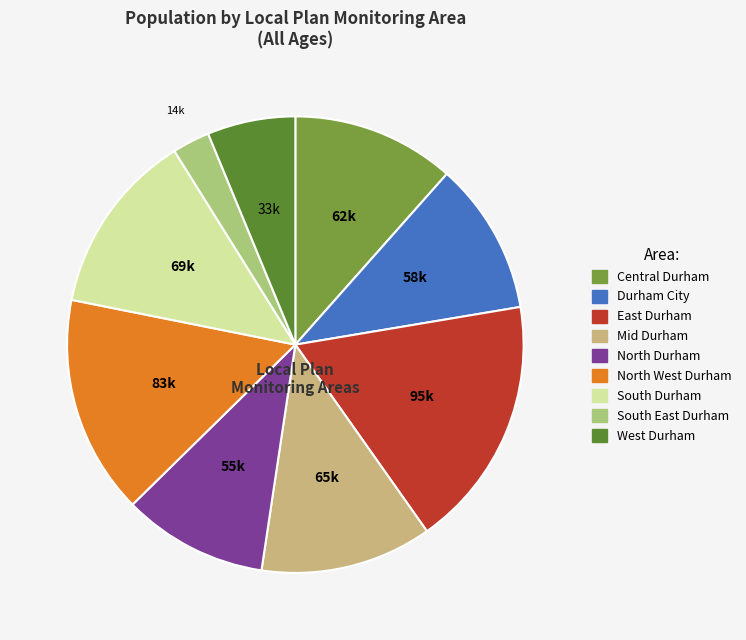

How many slices are in this pie chart?

9